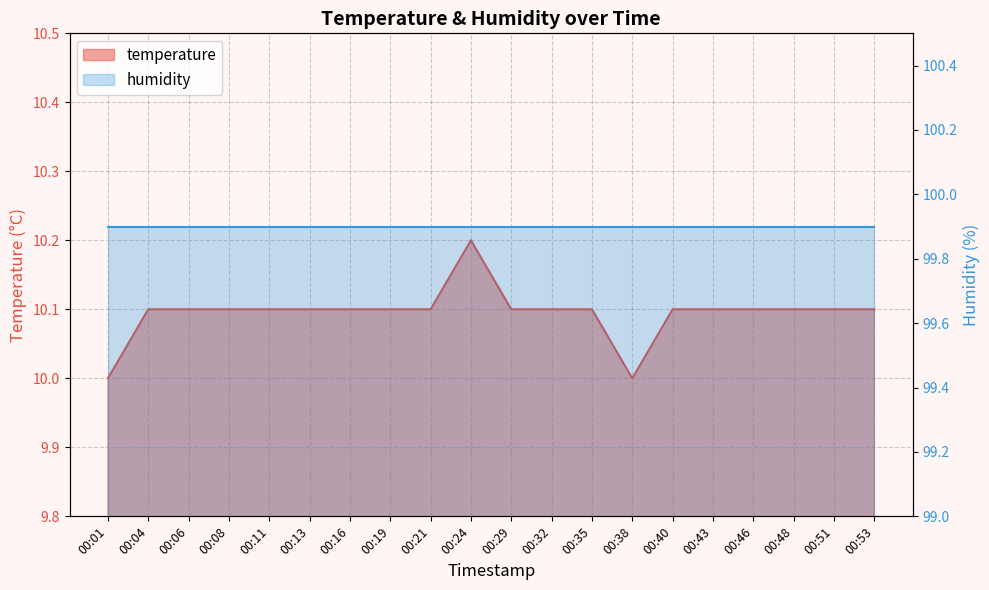

Count the values in the range 10 to 11.

20